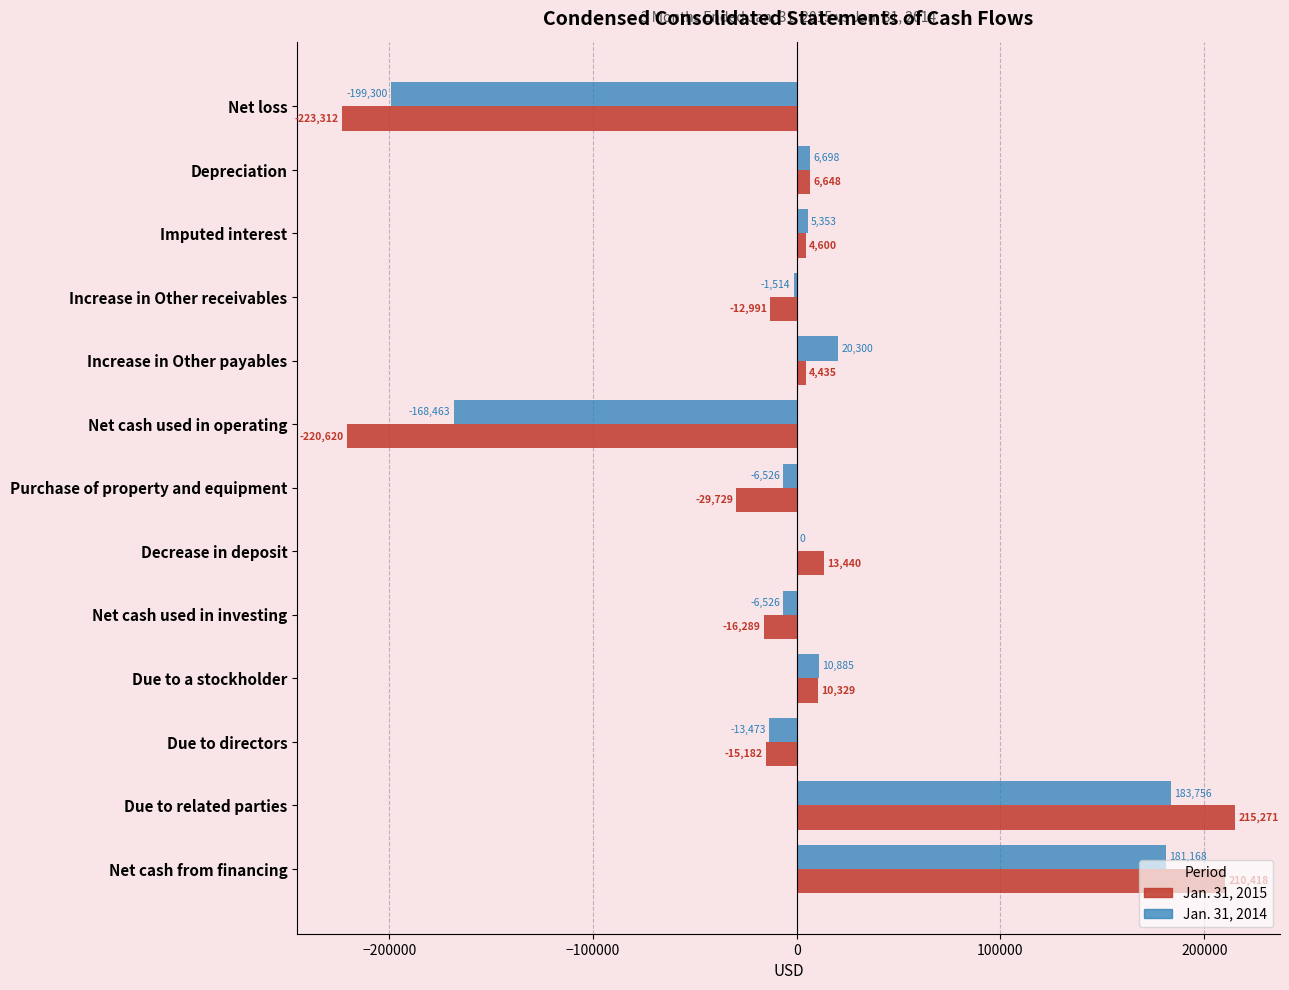

How many data points does each series have?

13